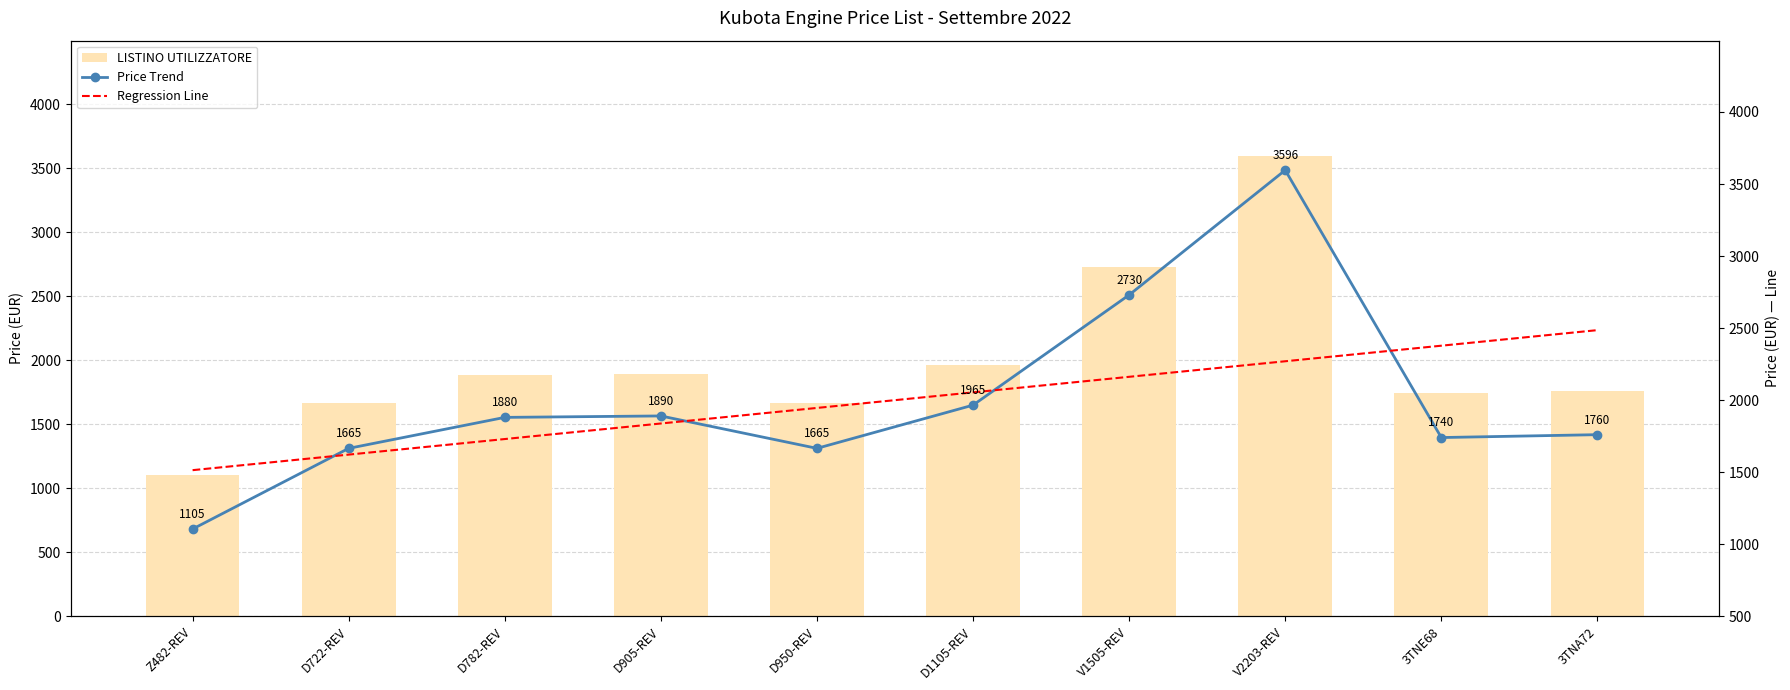

List the series in order of their peak value, lowest first.

Regression Line, LISTINO UTILIZZATORE, Price Trend